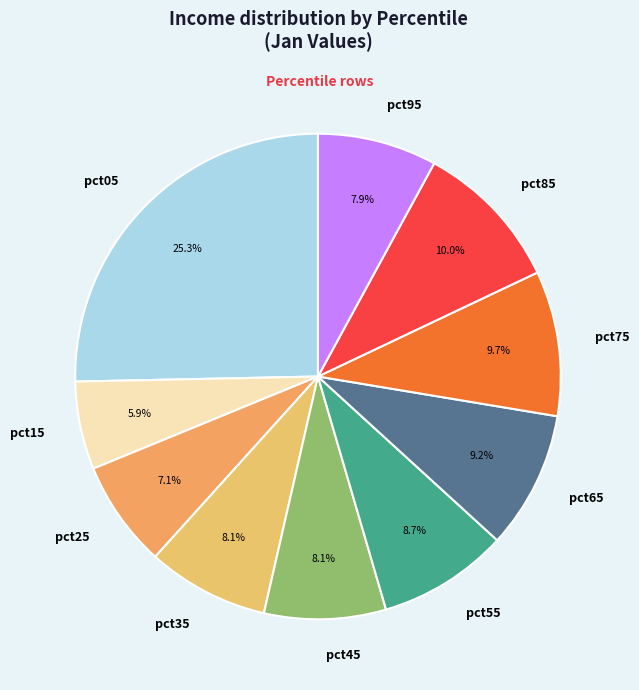

How much of the chart is everything except pct25?

92.9%